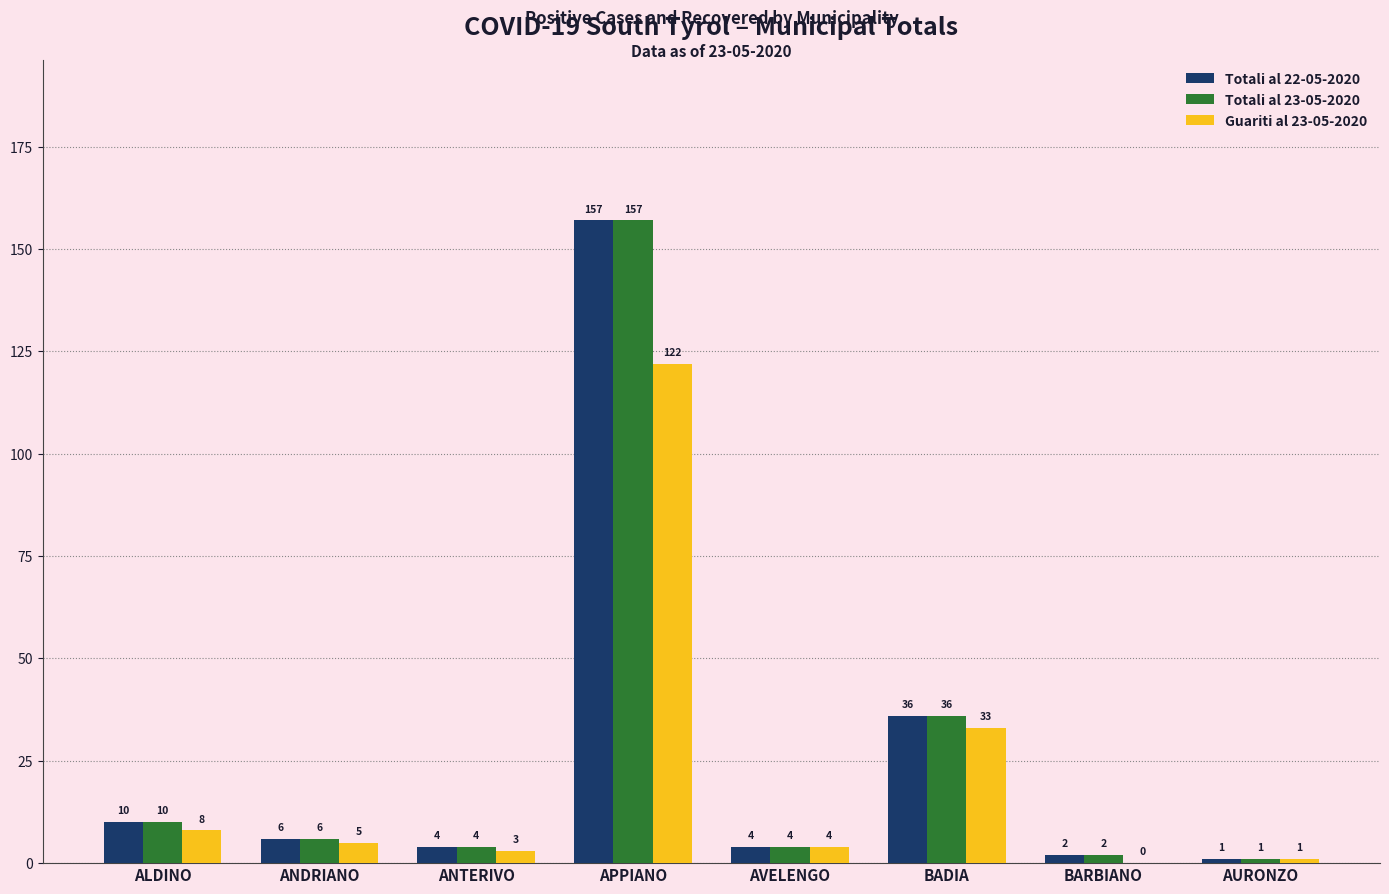

Read the Totali al 23-05-2020 value at APPIANO.

157